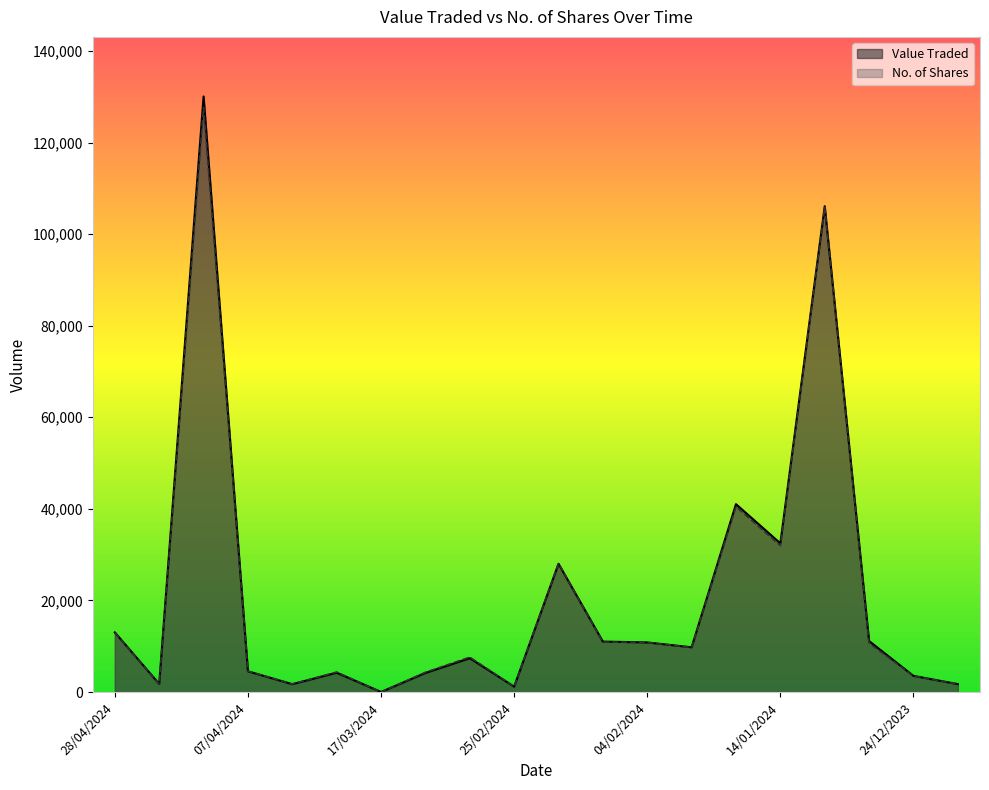

How many times do No. of Shares and Value Traded cross each other?

4